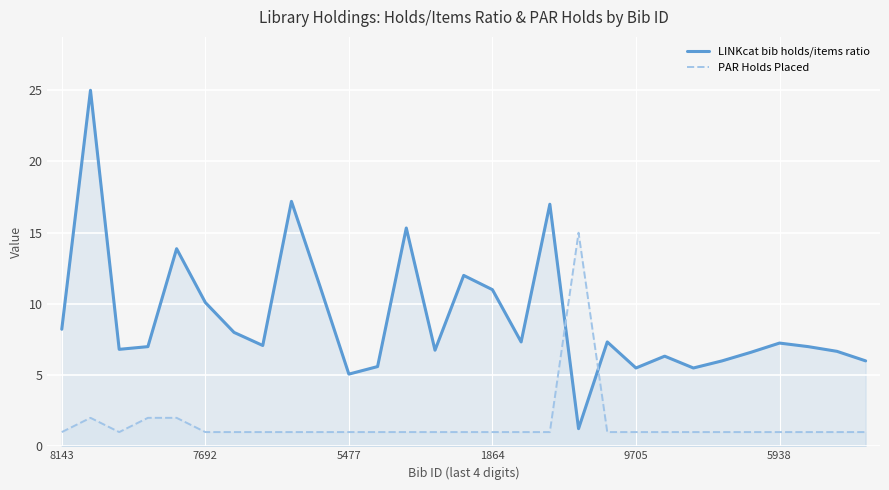

True or false: PAR Holds Placed and LINKcat bib holds/items ratio intersect in this chart.

True